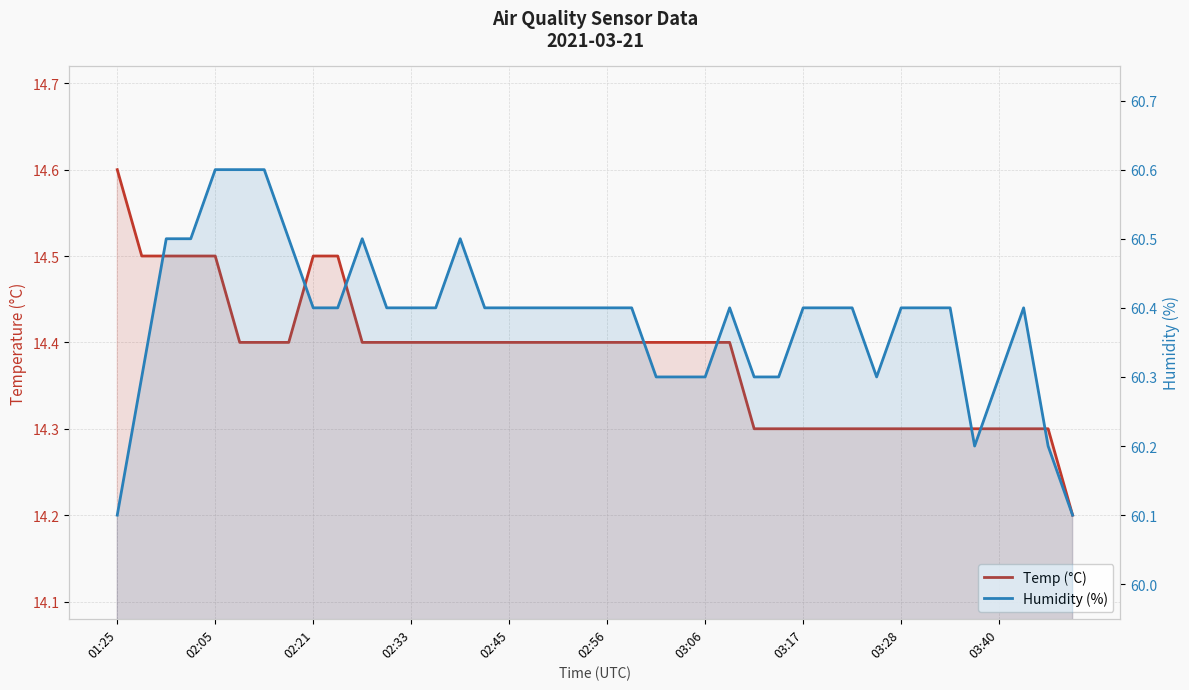

Does the chart have visible grid lines?

Yes